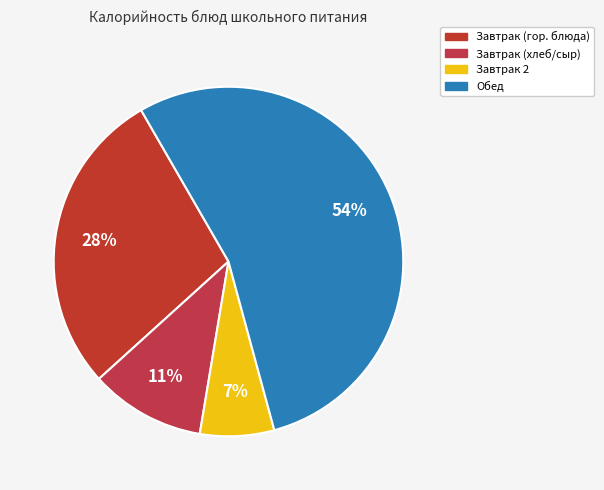

What is the largest slice in the pie chart?

Обед